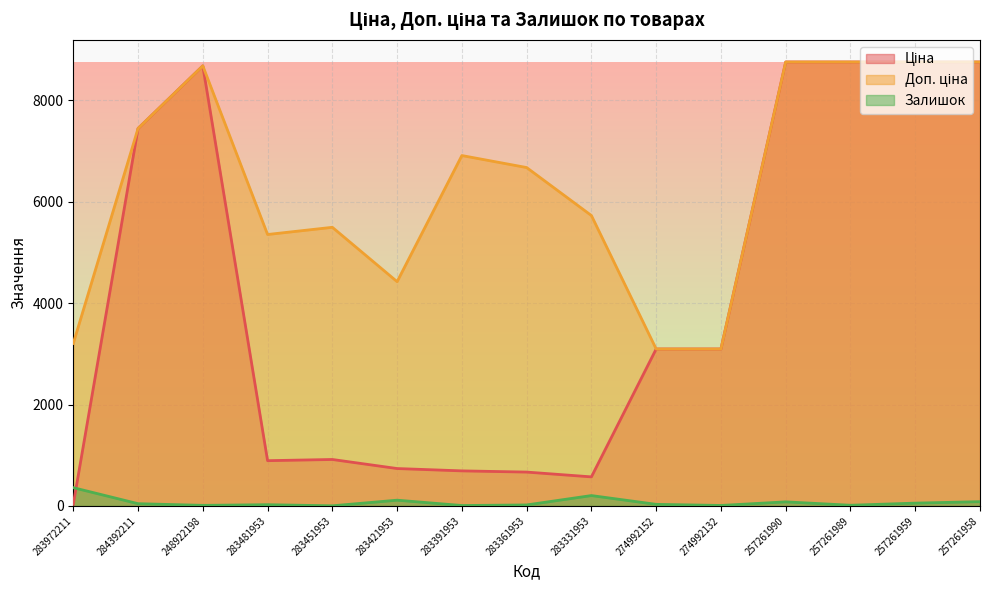

How many interior local peaks does the Ціна series have?

2